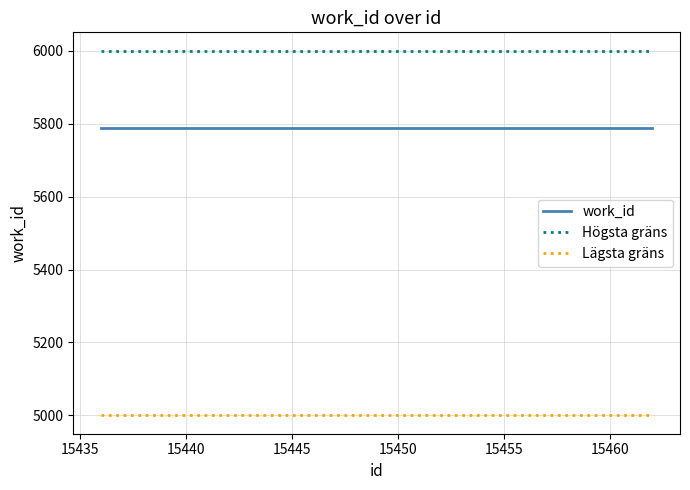

List the series in order of their overall mean, highest first.

Högsta gräns, work_id, Lägsta gräns